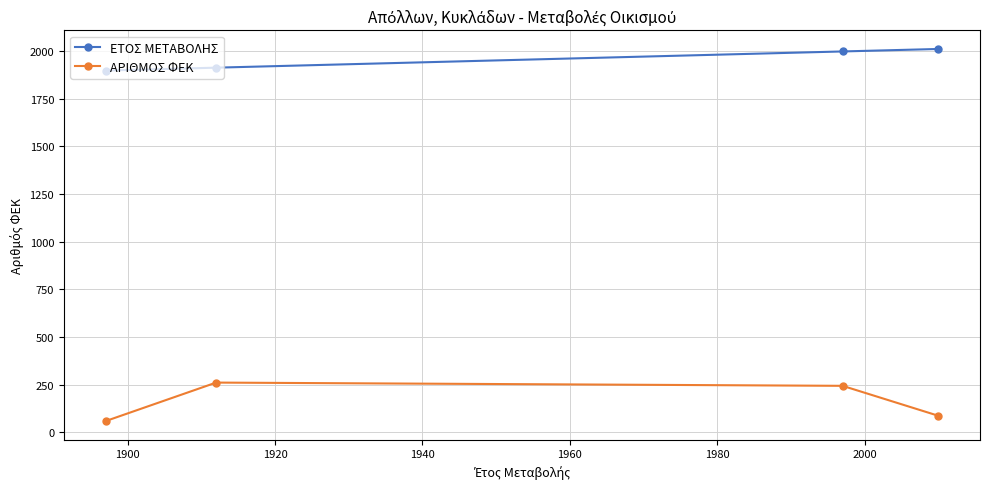

What is the difference between the second highest and second lowest values in the ΕΤΟΣ ΜΕΤΑΒΟΛΗΣ series?

85